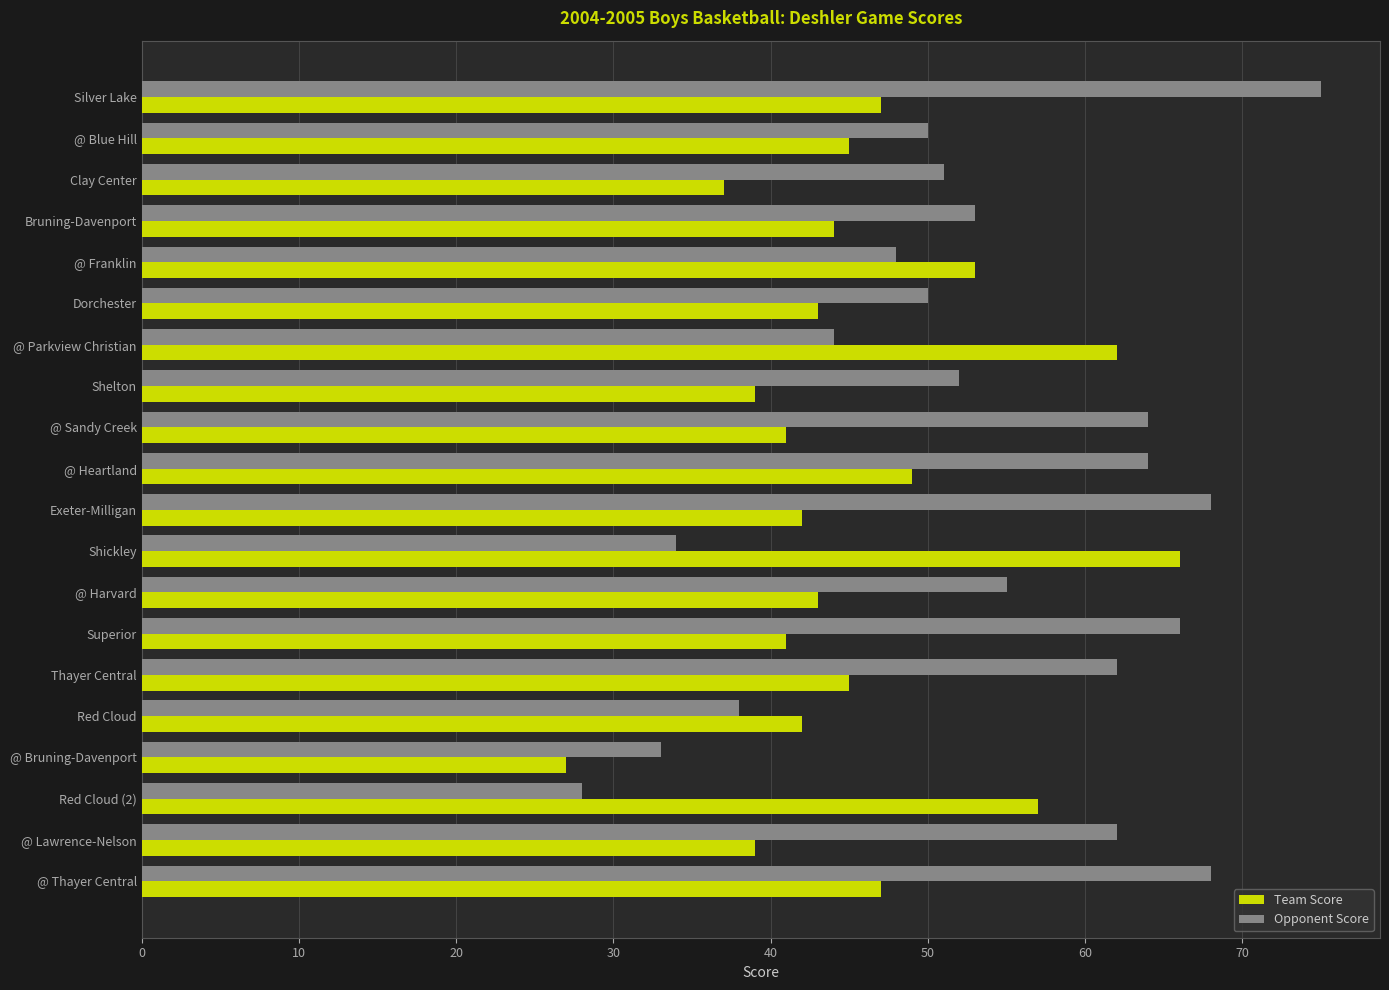

At how many categories does at least one series exceed 40?

19